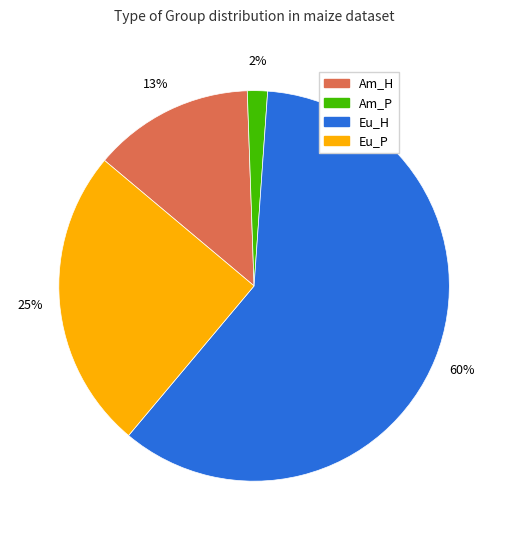

Is the sum of Am_P and Eu_P greater than half?

No